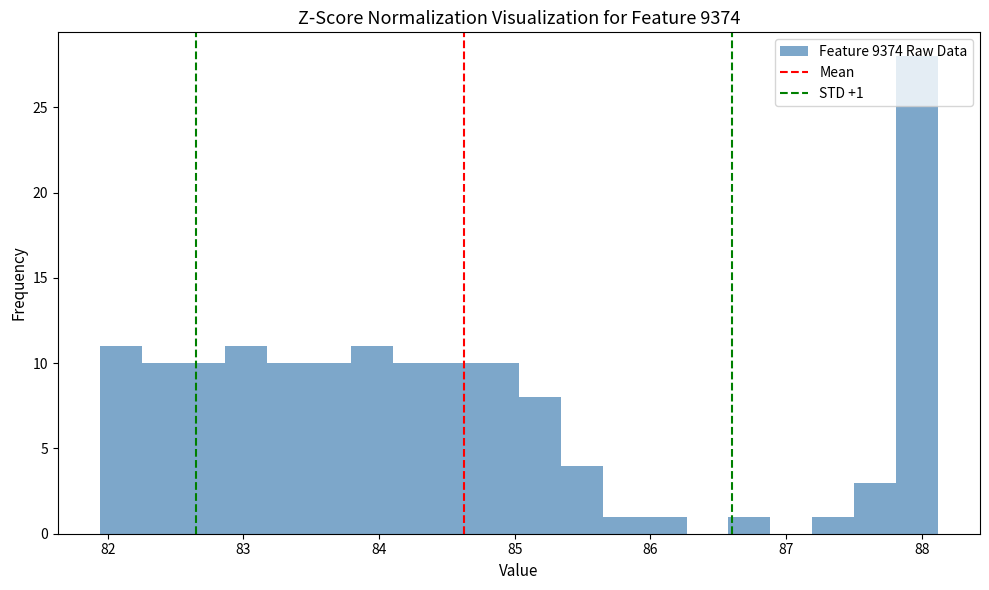

Read against the x-axis, roughly where is the centre of the tallest bar?

88.0